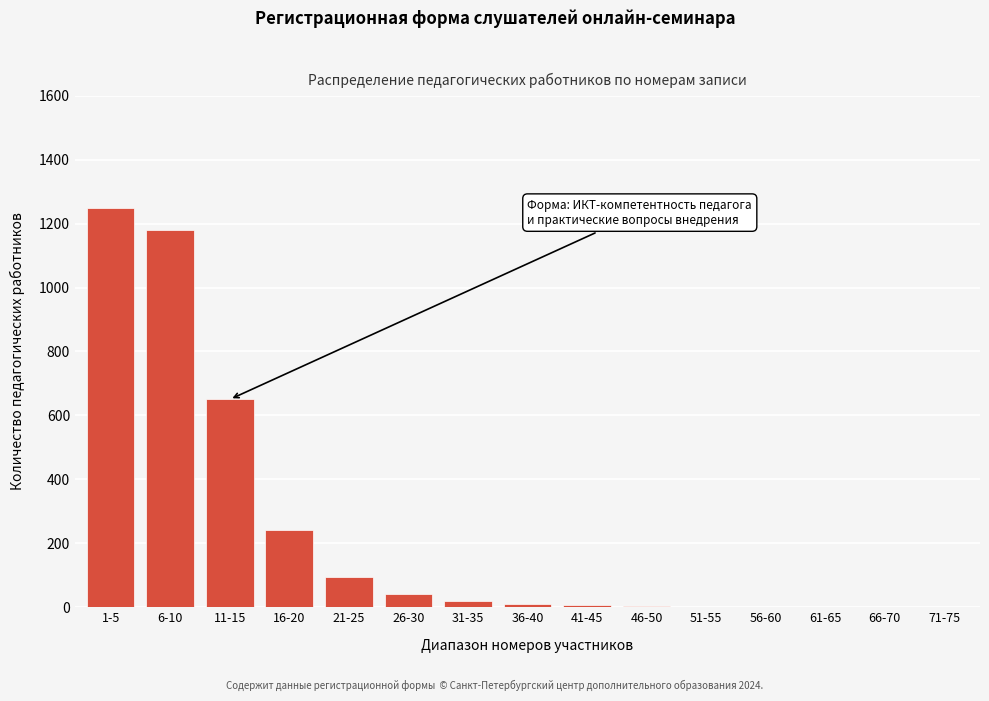

Which category has the highest value across all series?

1-5